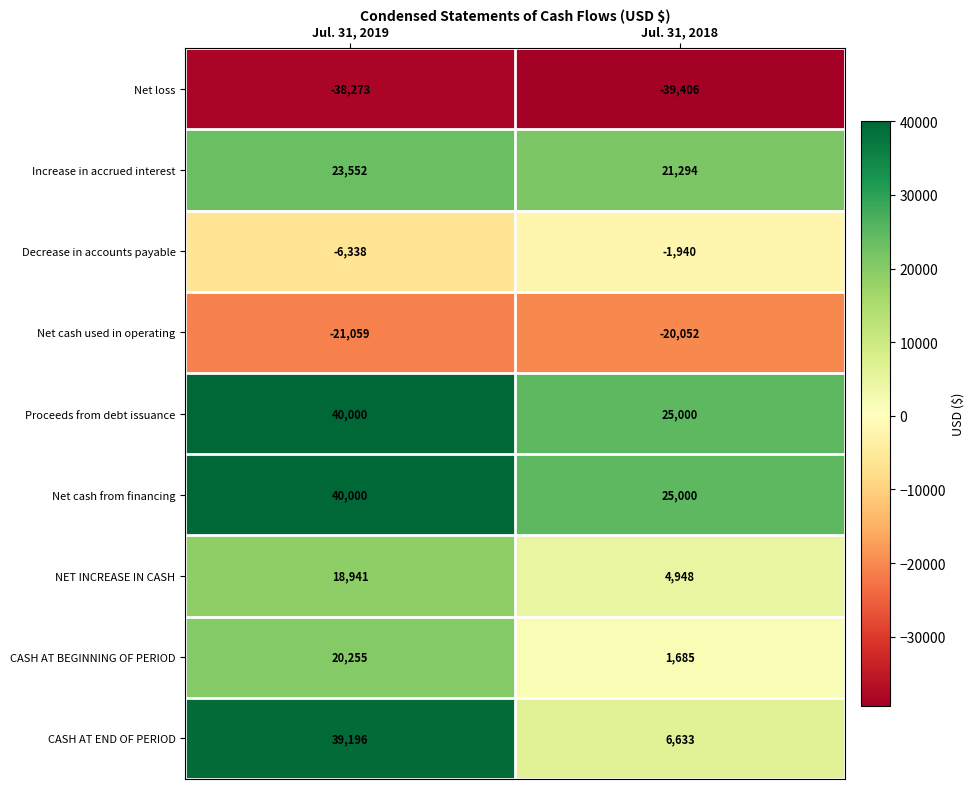

List the labels in order of NET INCREASE IN CASH value, largest first.

Jul. 31, 2019, Jul. 31, 2018